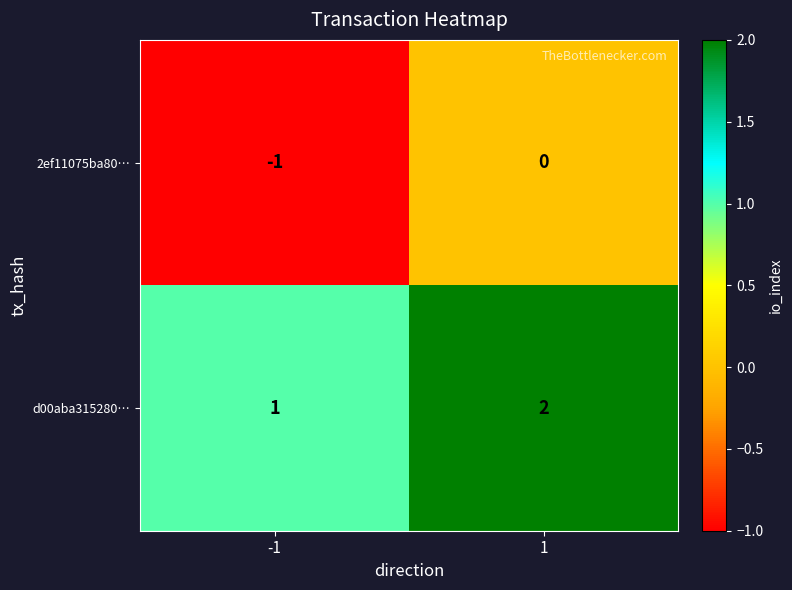

The d00aba315280… series shows 1 at -1. True or false?

True